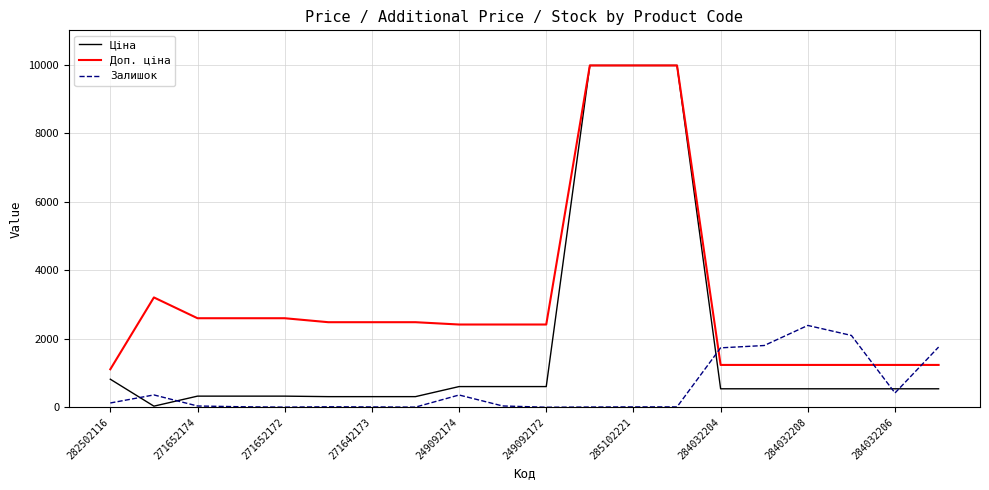

Which series has the largest range (max minus min)?

Ціна